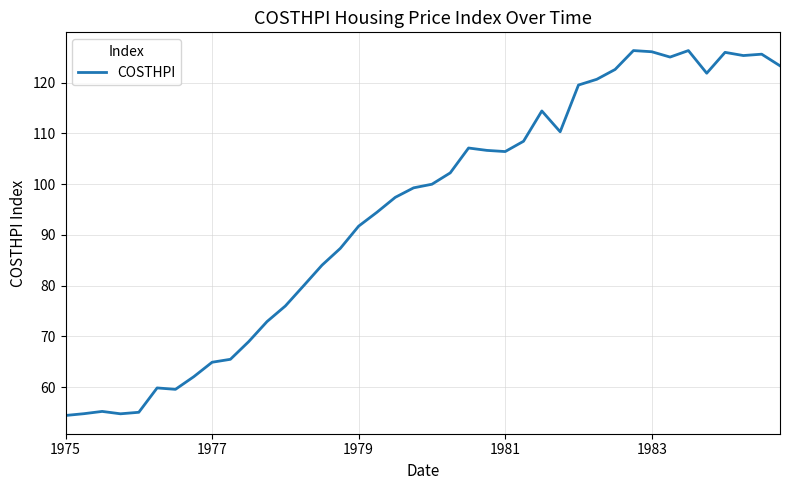

What is the difference between the maximum and minimum values?

71.9